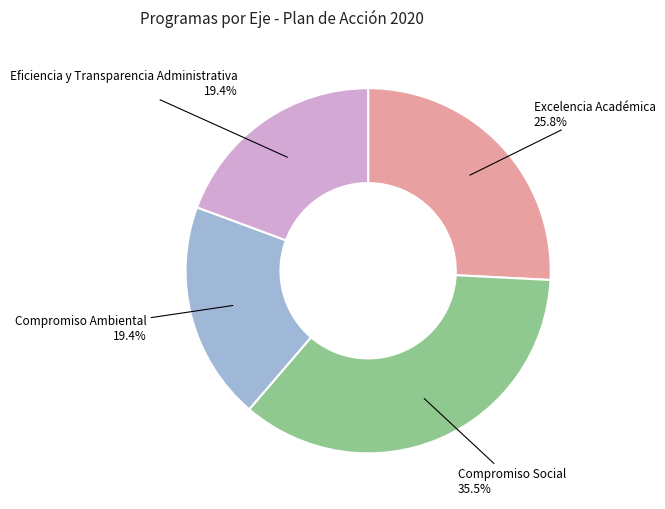

Between Eficiencia y Transparencia Administrativa and Excelencia Académica, which is larger?

Excelencia Académica